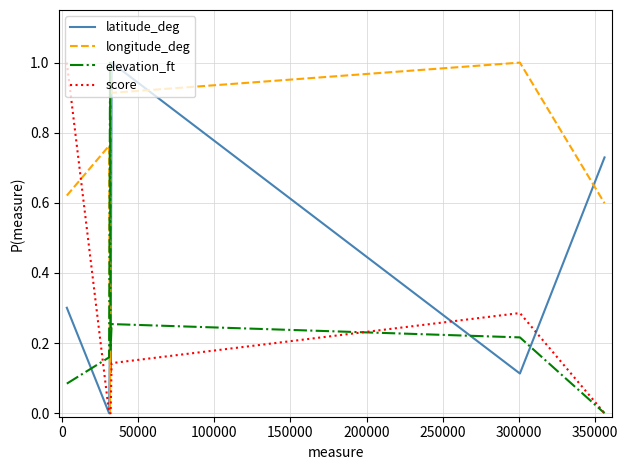

How many intersections are there between longitude_deg and elevation_ft?

2